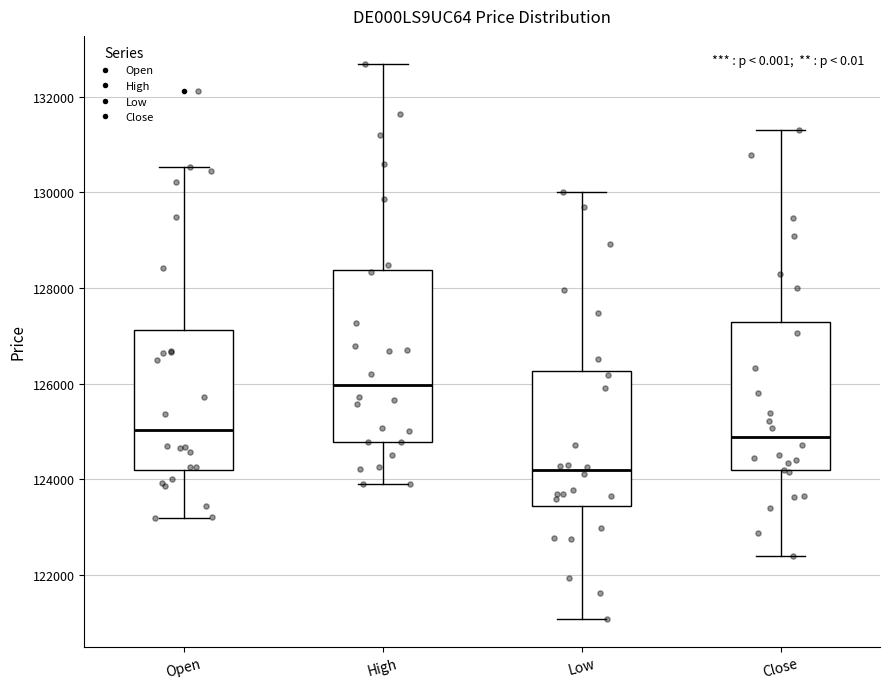

Where is the lower edge of the box for Open on the y-axis? The values are not printed on the chart, so give them approximately, as read against the axis.

124200